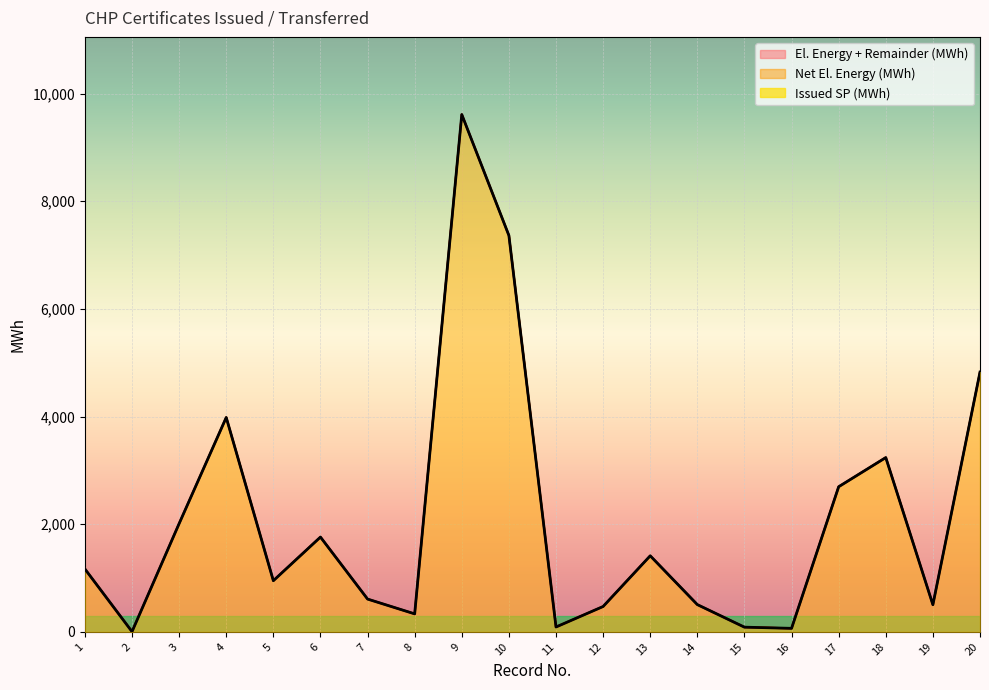

Between 7 and 11, which series saw the biggest shift?

El. Energy + Remainder (MWh)